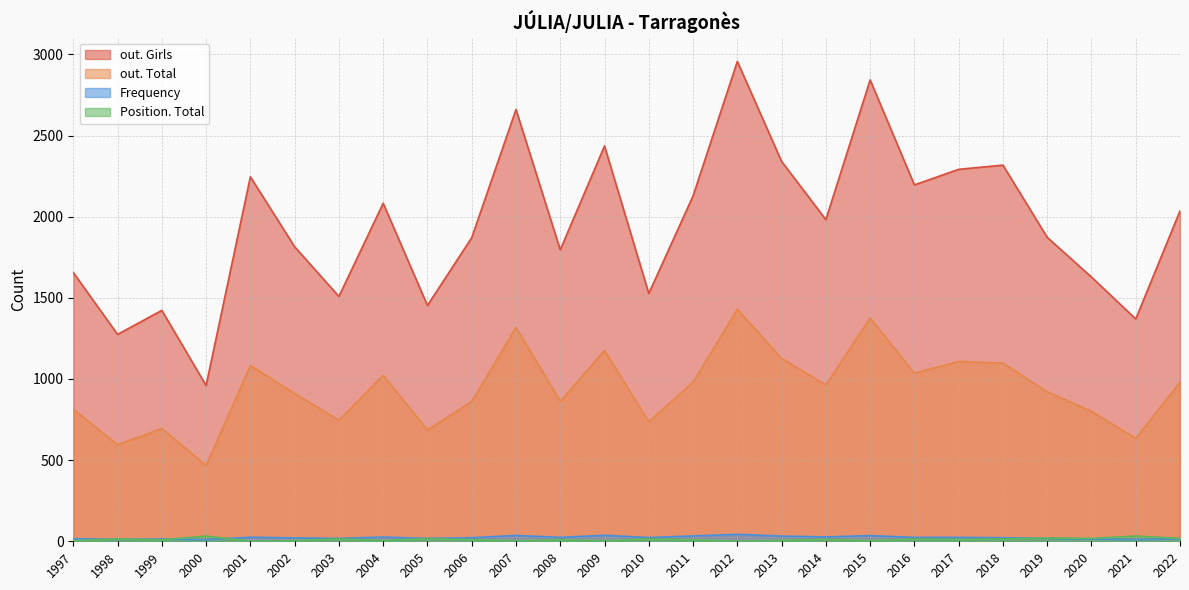

Which label corresponds to the largest value in the chart?

2012